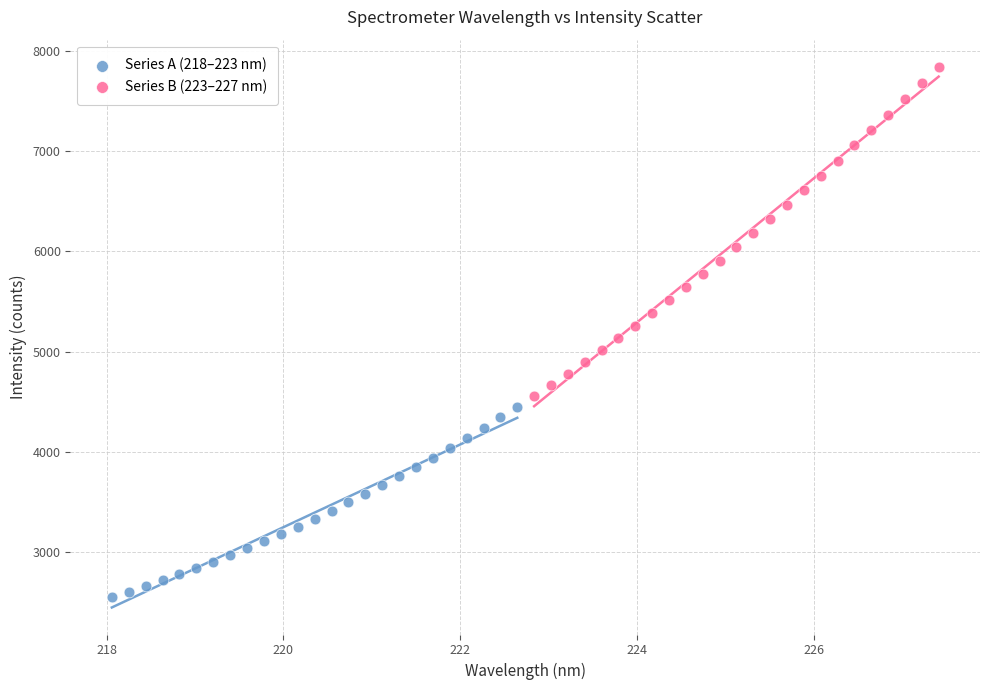

Which series has the largest Y range (max minus min)?

Series B (223–227 nm)